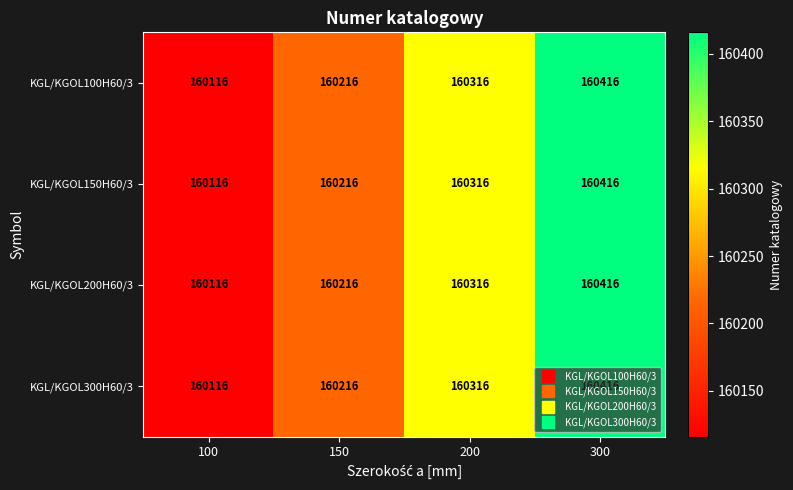

What is the sum of all KGL/KGOL100H60/3 values?

641064